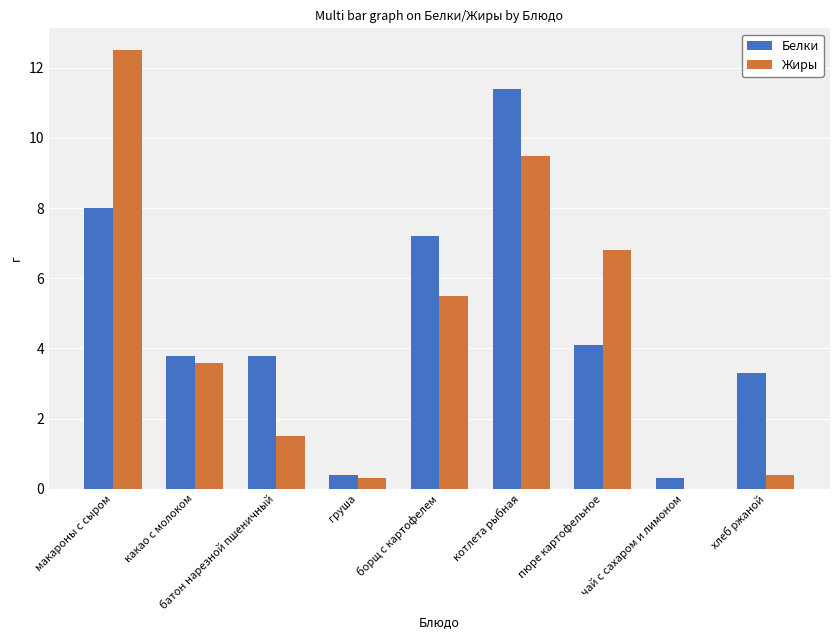

Reading left to right, what are all the values shown in this chart?

Белки: макароны с сыром=8.0	какао с молоком=3.8	батон нарезной пшеничный=3.8	груша=0.4	борщ с картофелем=7.2	котлета рыбная=11.4	пюре картофельное=4.1	чай с сахаром и лимоном=0.3	хлеб ржаной=3.3
Жиры: макароны с сыром=12.5	какао с молоком=3.6	батон нарезной пшеничный=1.5	груша=0.3	борщ с картофелем=5.5	котлета рыбная=9.5	пюре картофельное=6.8	чай с сахаром и лимоном=0.0	хлеб ржаной=0.4